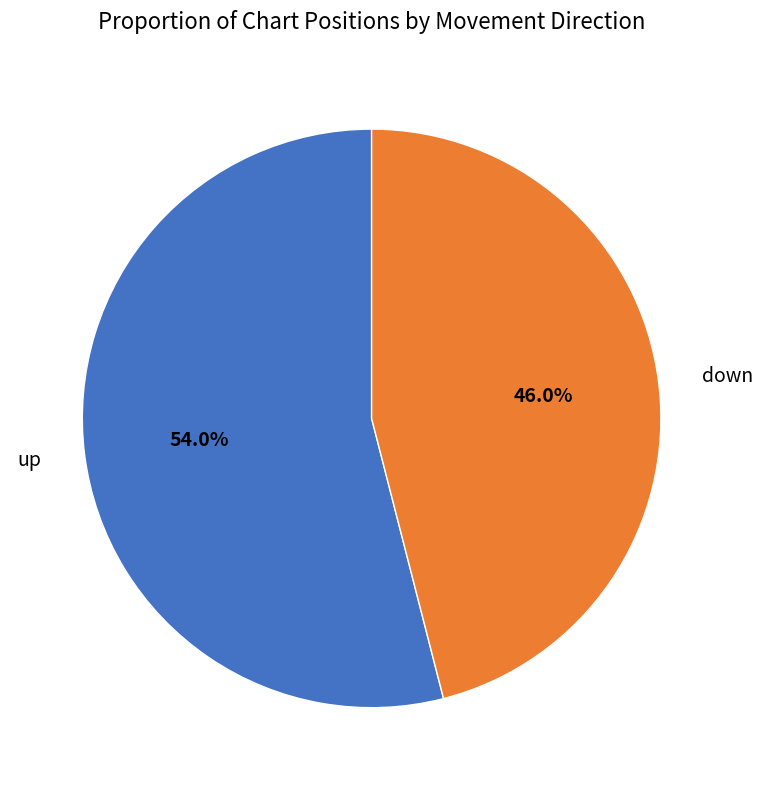

Is there a majority slice in this chart?

Yes